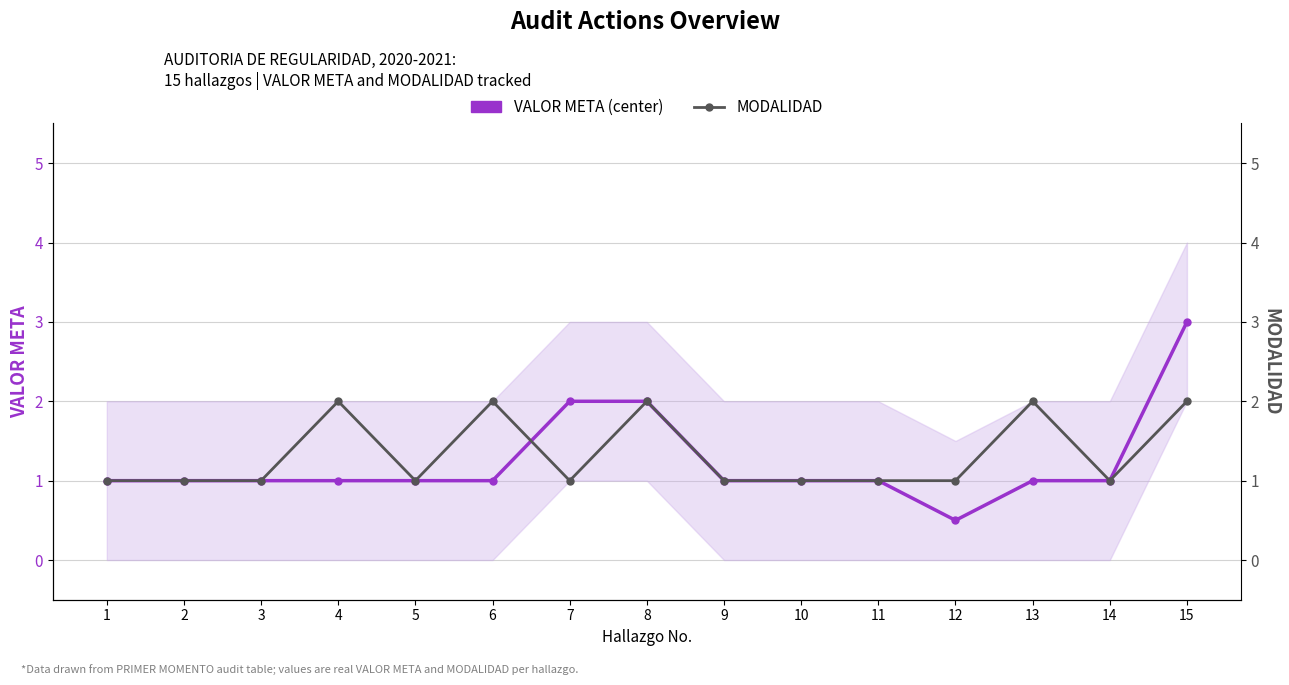

How many lines are shown in the chart?

2